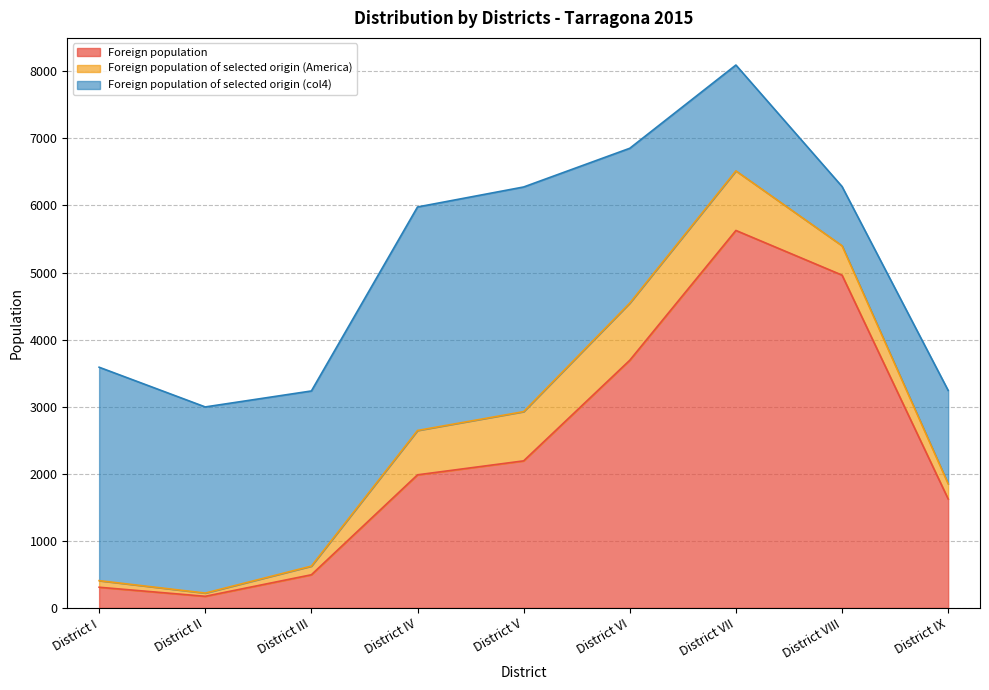

What is the maximum value for Foreign population?

5627